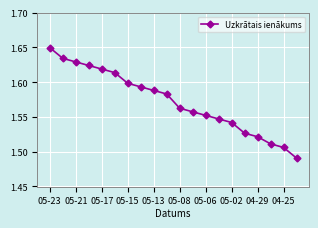

True or false: there are more than 1 points higher than both neighbors.

False